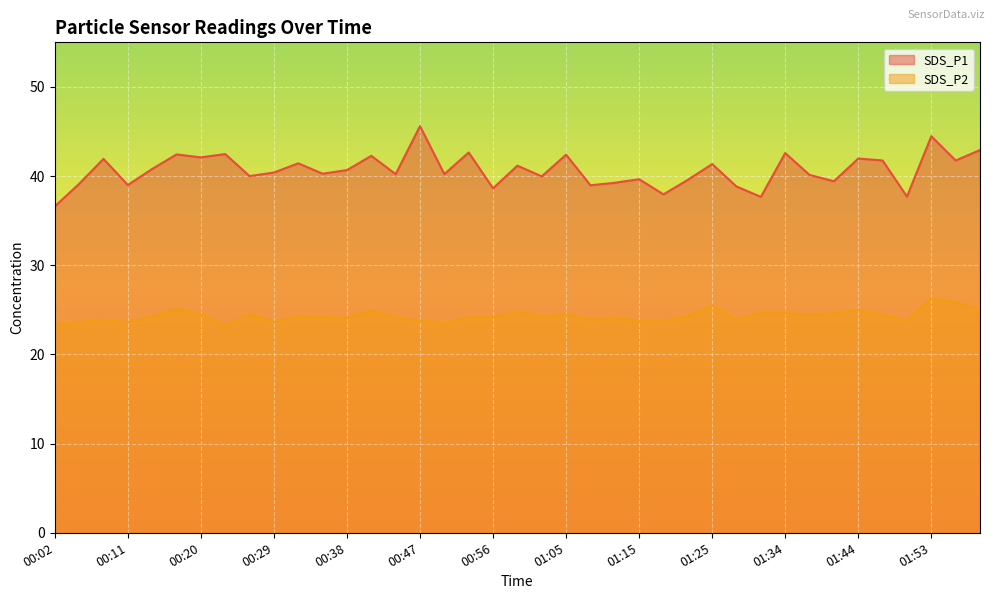

Rank the series by their maximum value, from highest to lowest.

SDS_P1, SDS_P2